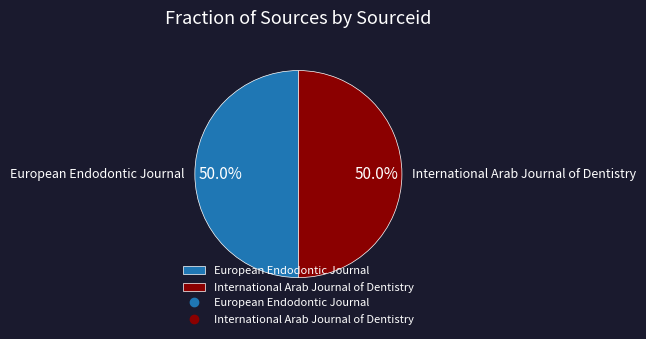

What is the ratio of the value at European Endodontic Journal to the value at International Arab Journal of Dentistry?

1.0